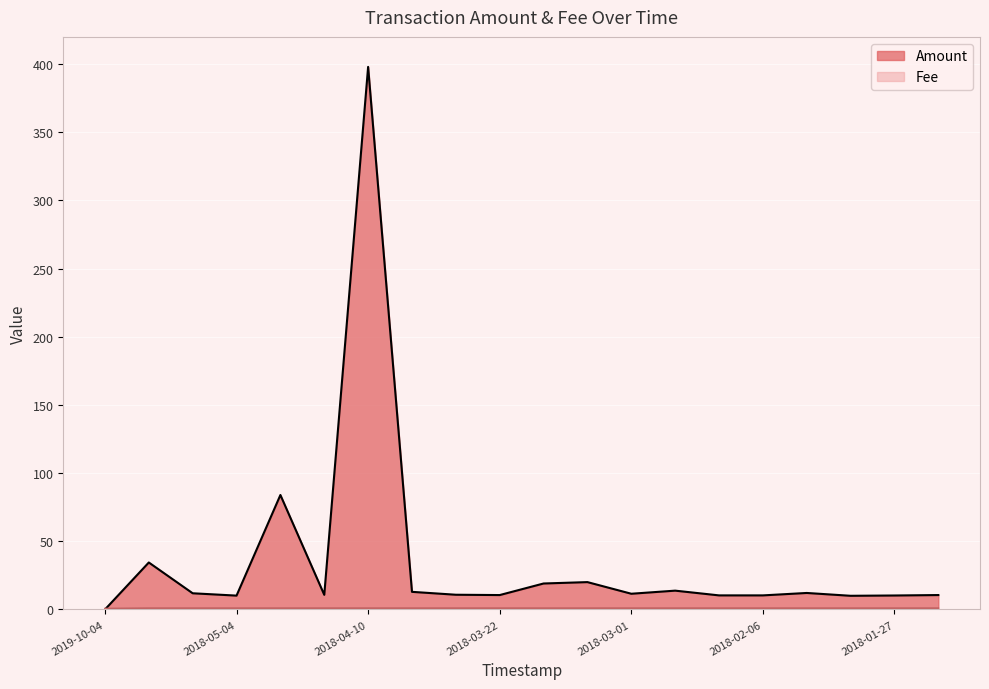

Reading left to right, transcribe all the data shown in this chart.

Amount: 2019-10-04=0.0	2018-05-16=34.5	2018-05-15=11.9	2018-05-04=10.2	2018-04-28=84.0	2018-04-25=10.8	2018-04-10=398.0	2018-04-04=12.9	2018-04-02=10.8	2018-03-22=10.6	2018-03-13=19.1	2018-03-07=20.1	2018-03-01=11.6	2018-02-10=13.8	2018-02-07=10.4	2018-02-06=10.4	2018-01-31=12.1	2018-01-29=10.1	2018-01-27=10.3	2018-01-21=10.6
Fee: 2019-10-04=0.7	2018-05-16=1.0	2018-05-15=1.0	2018-05-04=1.0	2018-04-28=1.0	2018-04-25=1.0	2018-04-10=1.0	2018-04-04=1.0	2018-04-02=1.0	2018-03-22=1.0	2018-03-13=1.0	2018-03-07=1.0	2018-03-01=1.0	2018-02-10=1.0	2018-02-07=1.0	2018-02-06=1.0	2018-01-31=1.0	2018-01-29=1.0	2018-01-27=1.0	2018-01-21=1.0